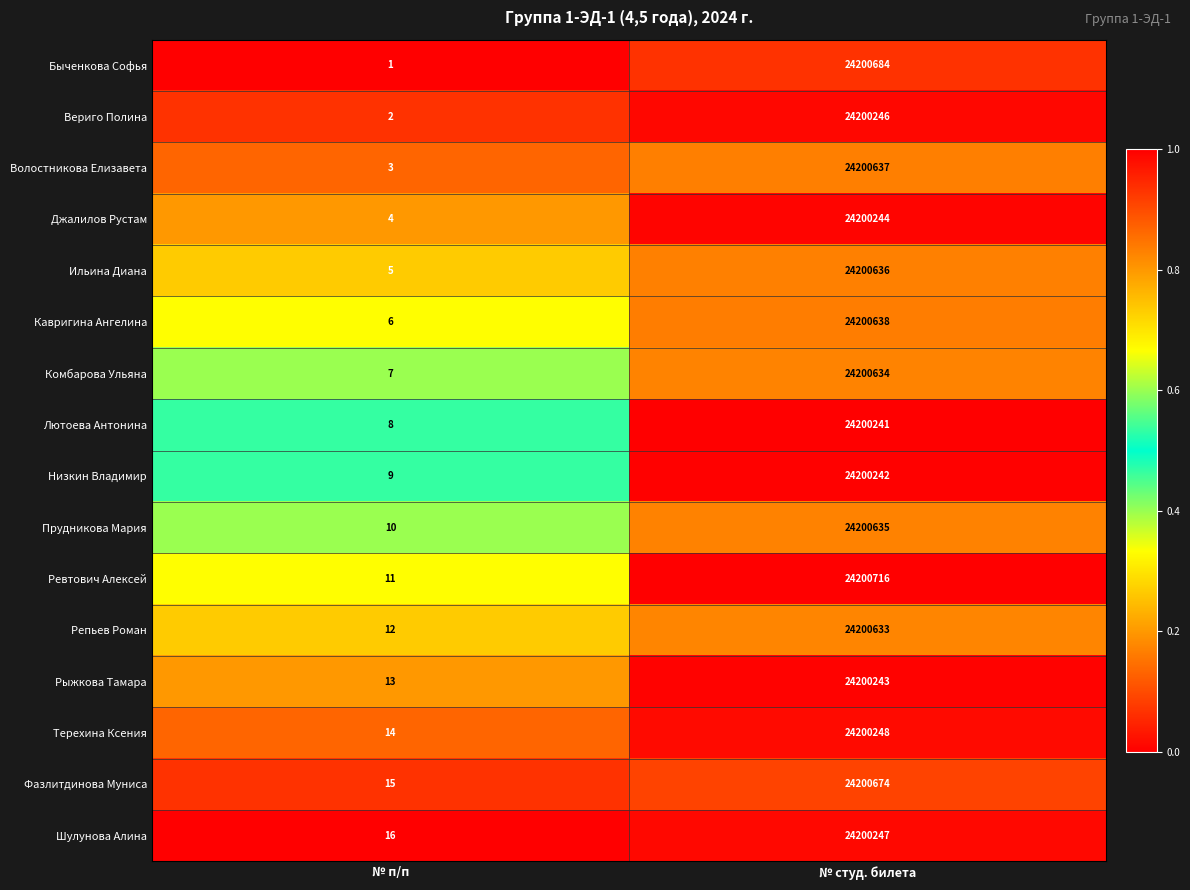

Where is Быченкова Софья nearest to the value 12100342?

№ п/п